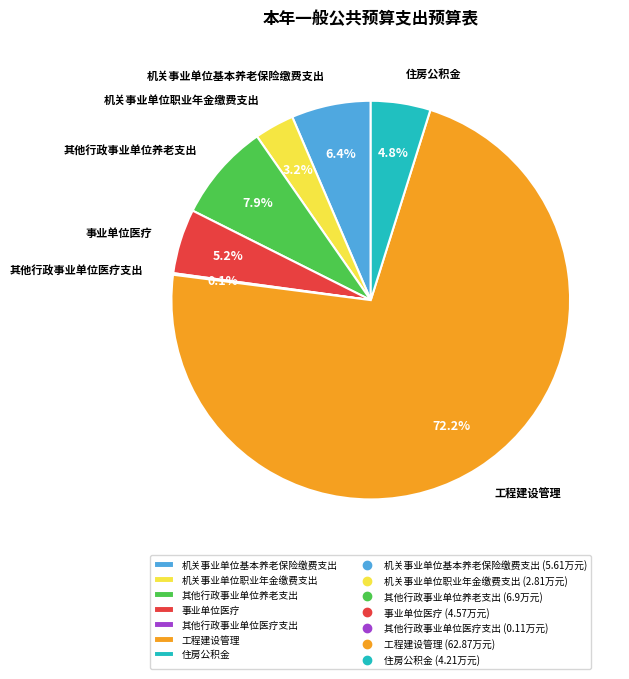

How much of the chart is everything except 事业单位医疗?

94.8%